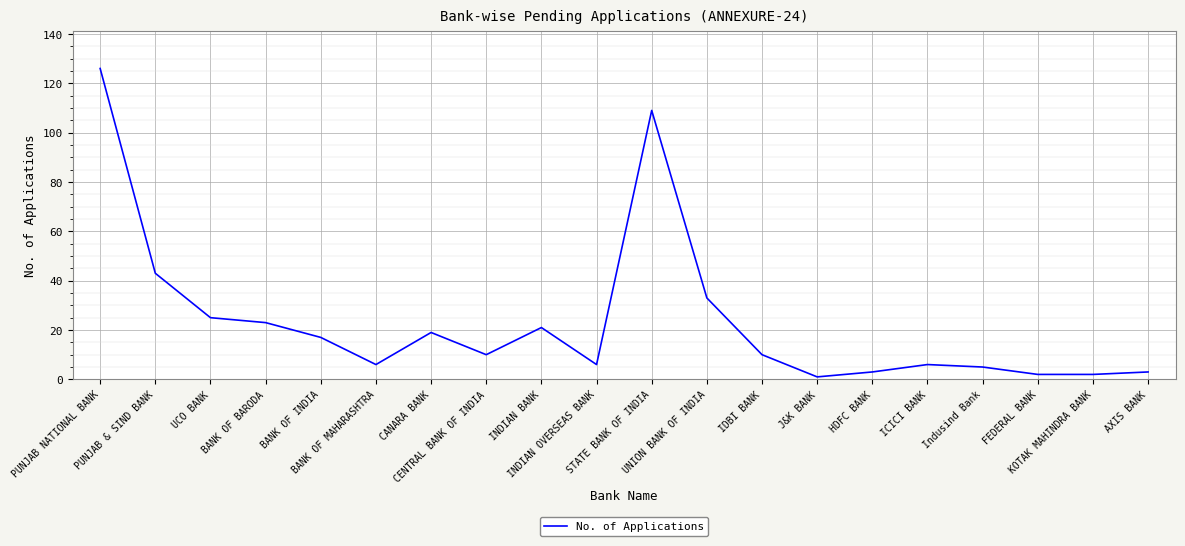

What is the maximum value shown in the chart?

126